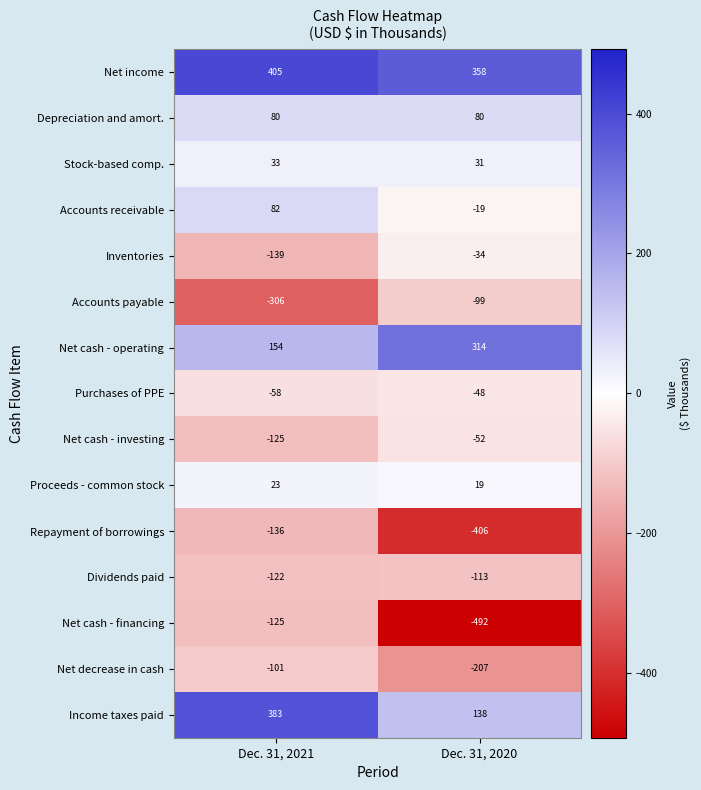

What is the minimum value shown in the chart?

-492